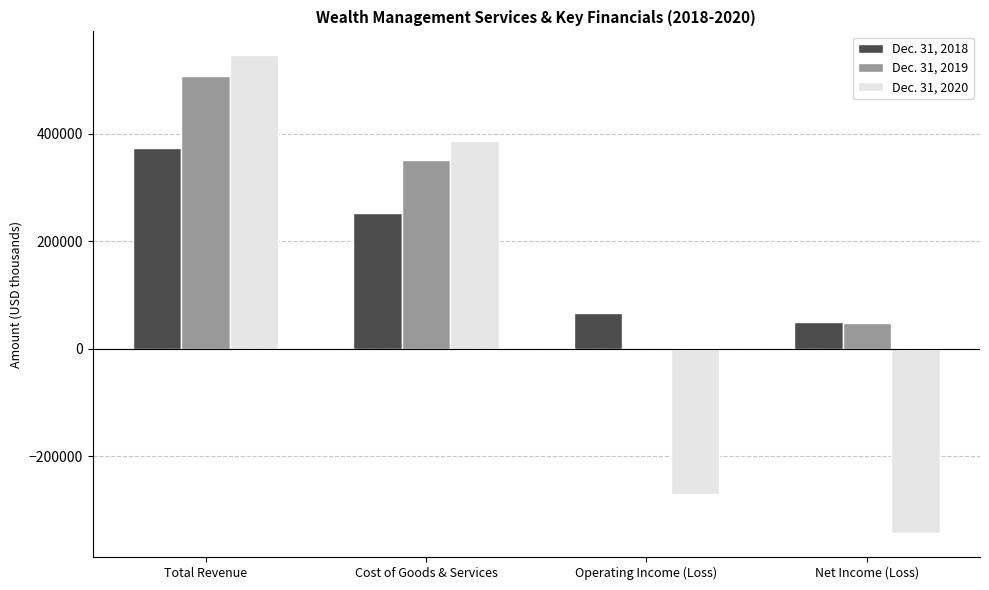

Between Total Revenue and Net Income (Loss), which series saw the biggest shift?

Dec. 31, 2020